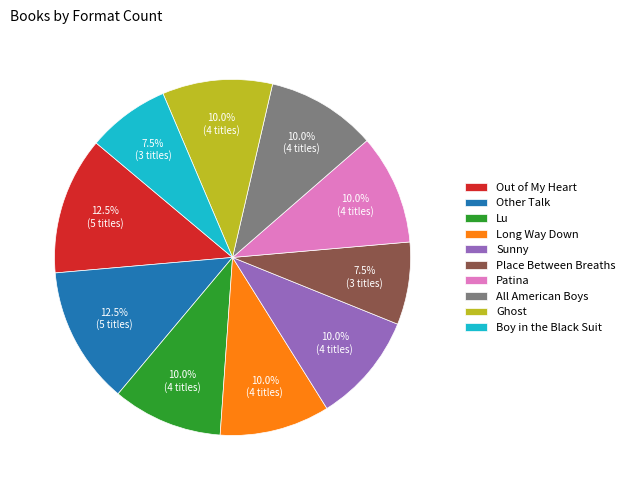

To the nearest percent, what portion does Sunny represent?

10%